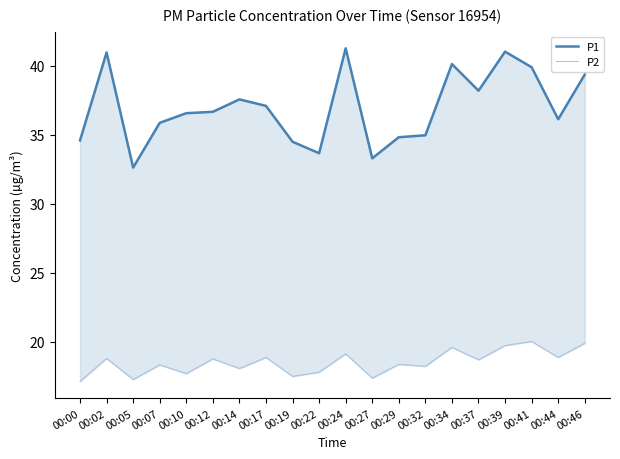

What is the total value across all series at 00:34?

59.7